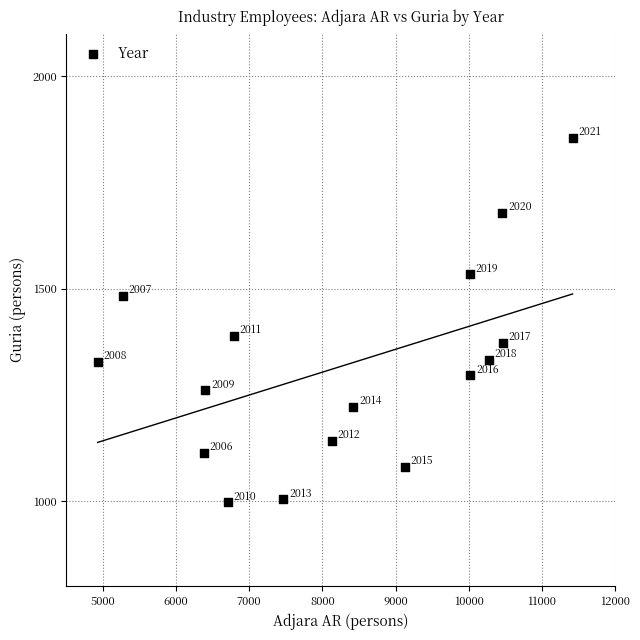

What Y value in the scatter plot is closest to 1425?

1388.3